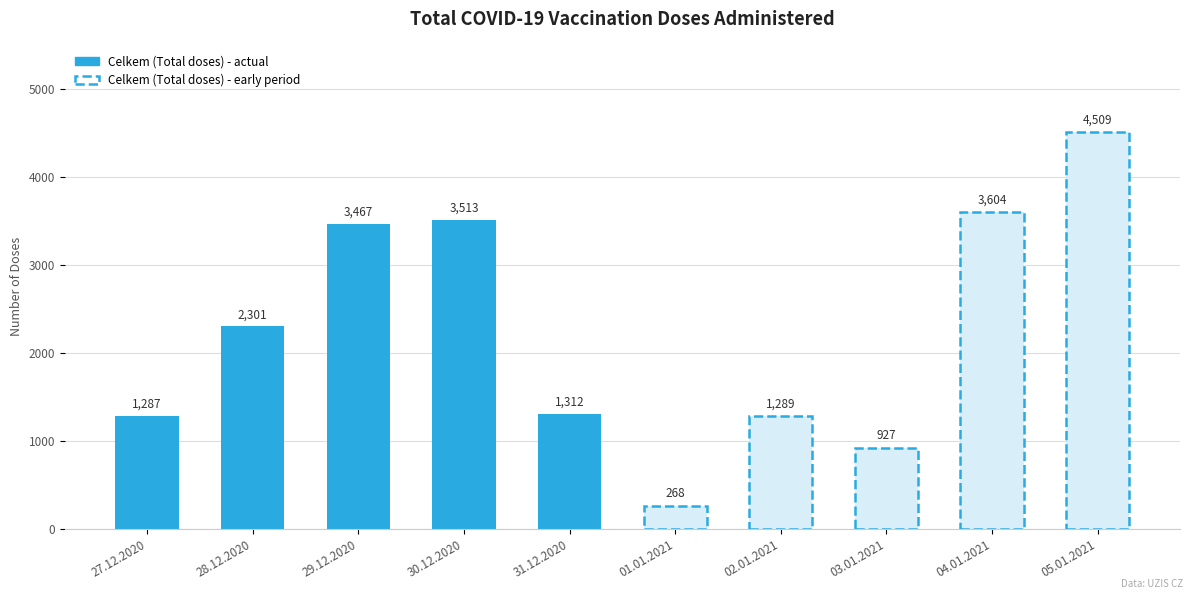

What is the change in value from 27.12.2020 to 29.12.2020?

+2180